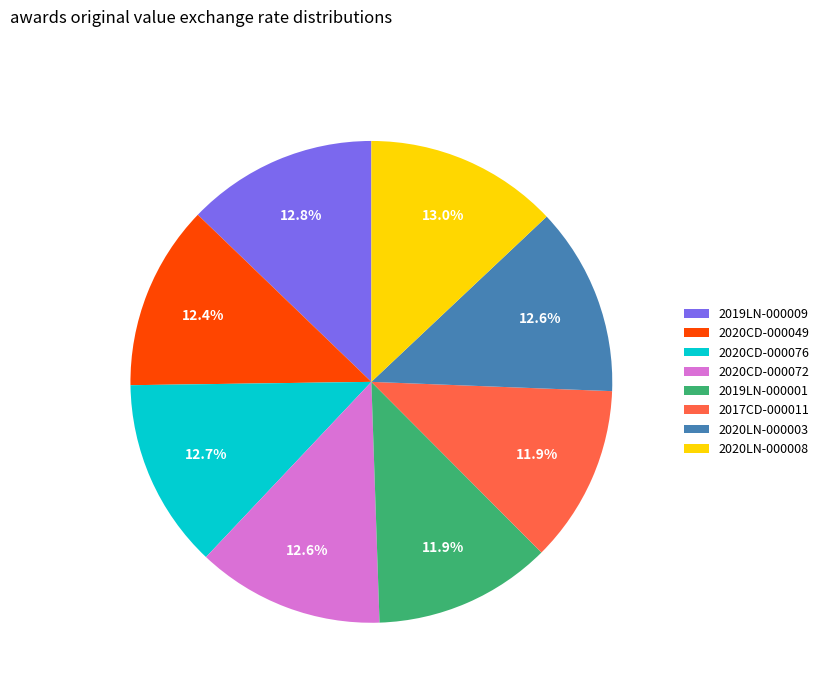

Does 2020LN-000003 account for over 50% of the chart?

No